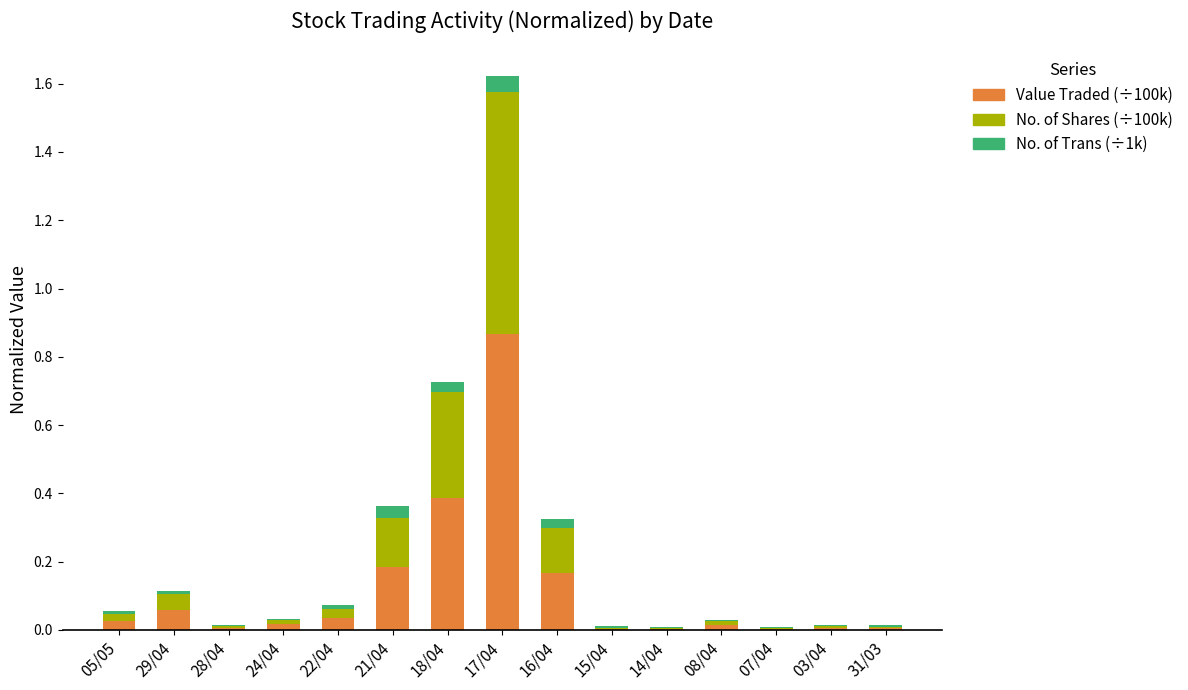

What is the sum of all Value Traded (÷100k) values?

1.8